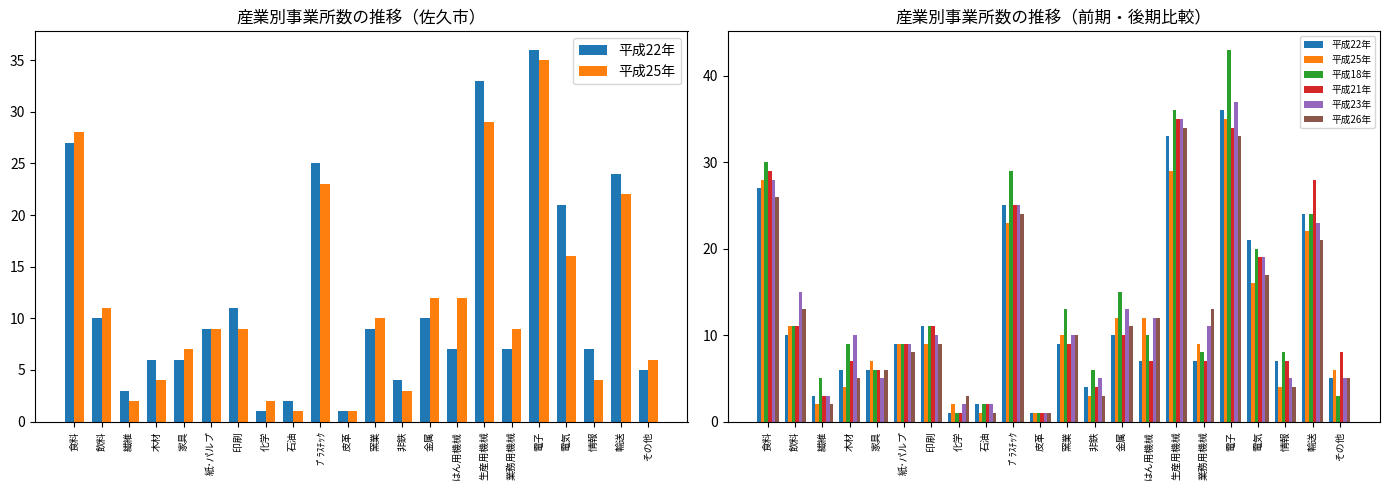

What is the difference between the 平成18年 values at ﾌﾟﾗｽﾁｯｸ and 情報?

21